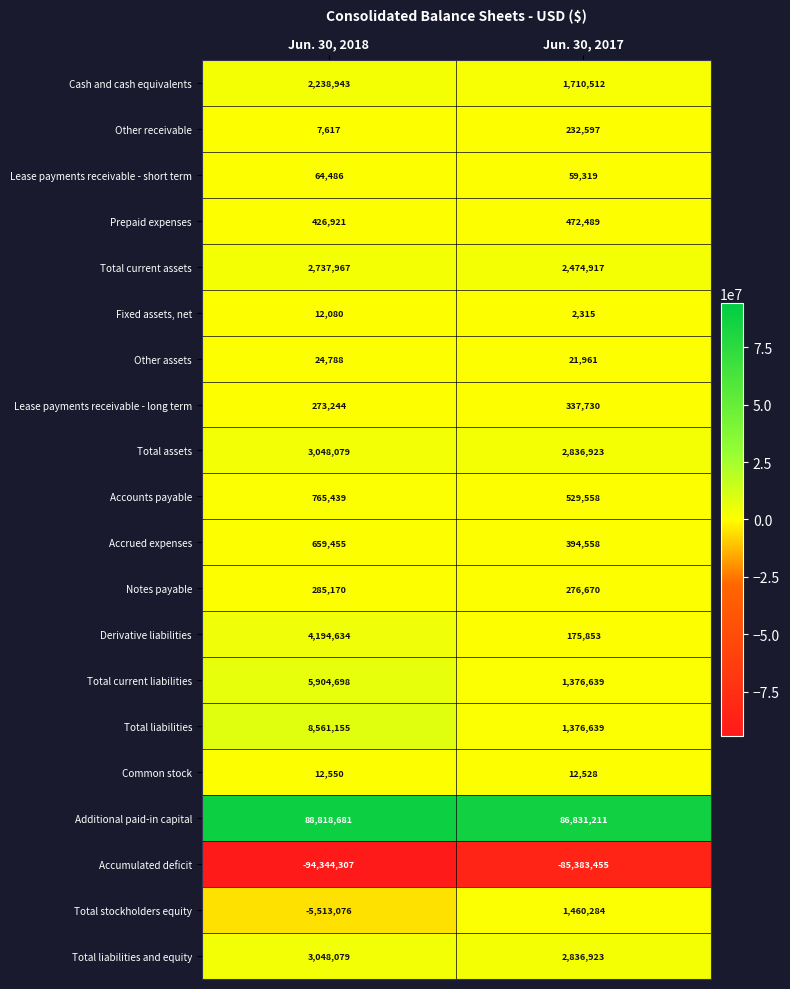

What is the difference between the maximum and minimum values in the Lease payments receivable - long term series?

64486